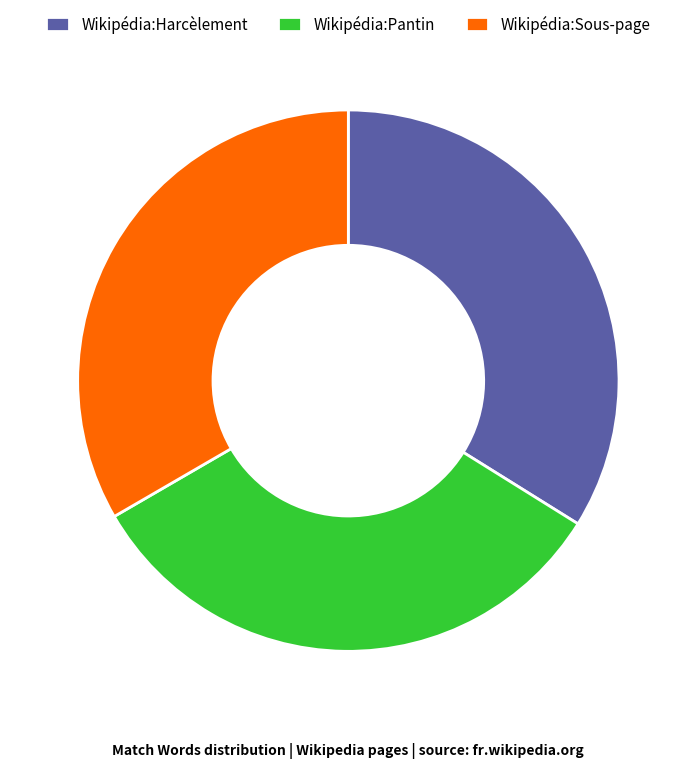

Approximately how many times larger is the value at Wikipédia:Harcèlement compared to Wikipédia:Sous-page?

1.0